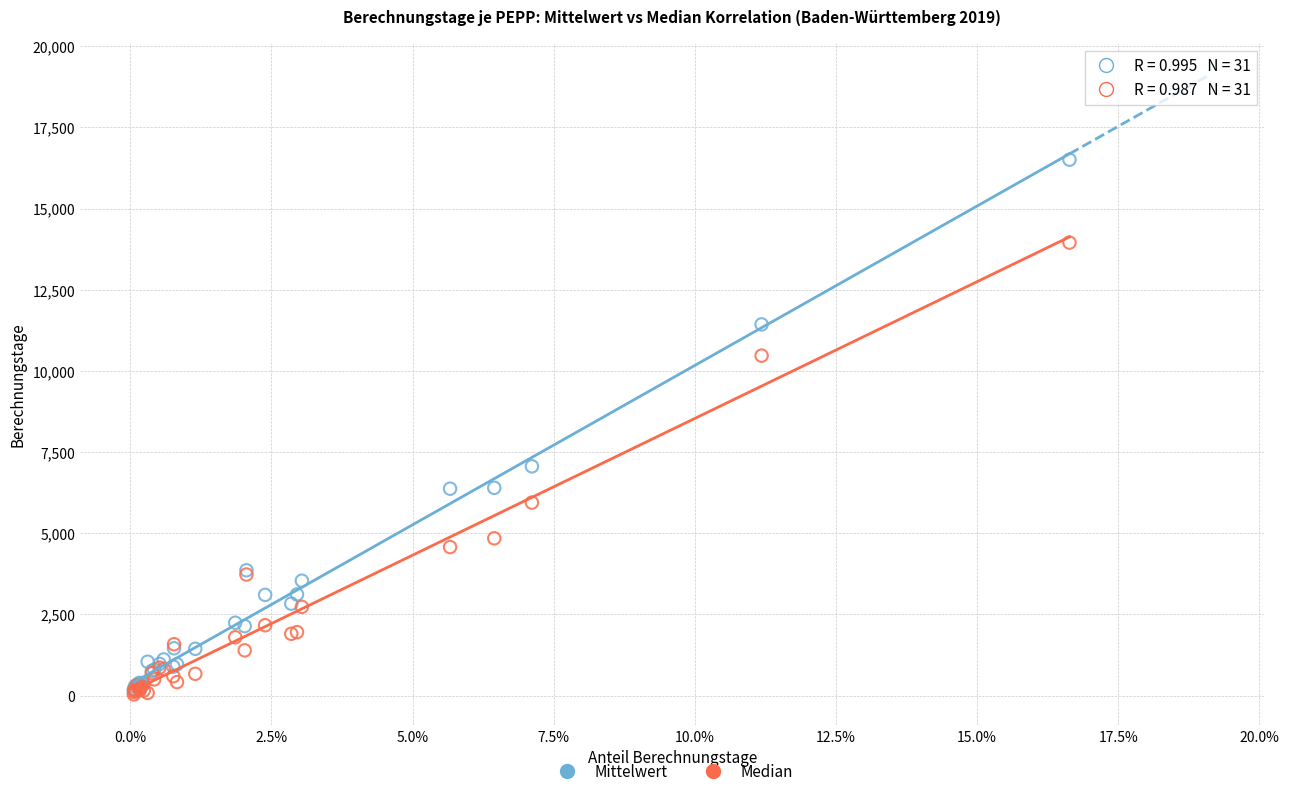

Across all series, what Y value is closest to 8271?

7060.3